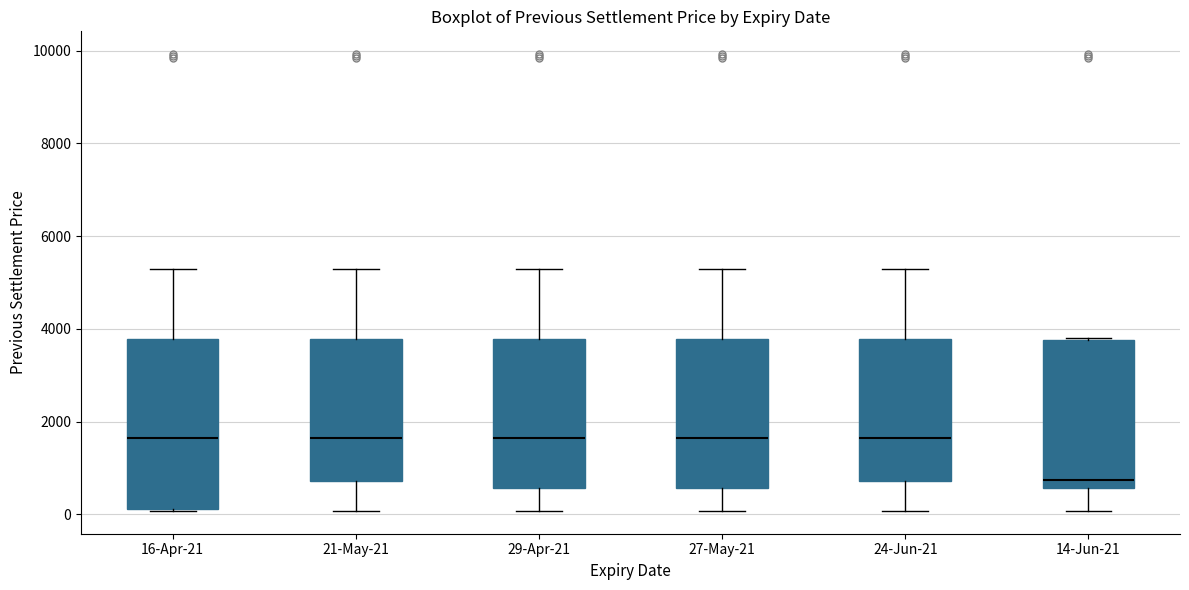

Comparing the boxes themselves (not the whiskers), which one is the tallest?

16-Apr-21